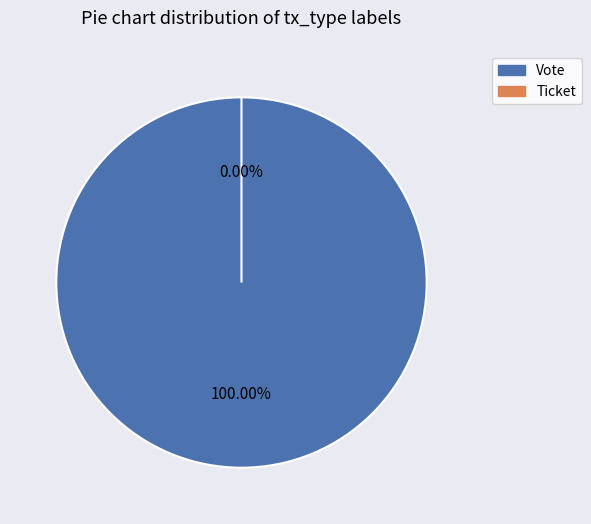

Rank the categories by value from highest to lowest.

Vote, Ticket